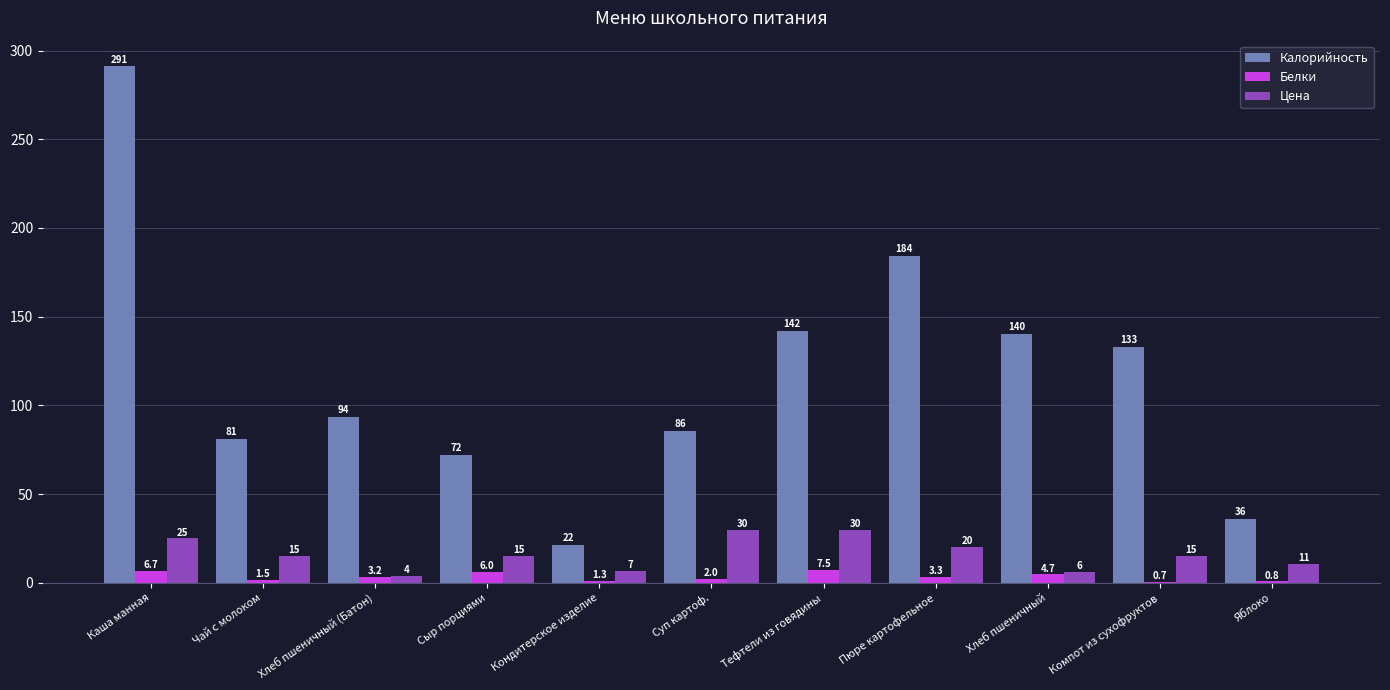

Is it true that Цена equals 11.9 at Суп картоф.?

False